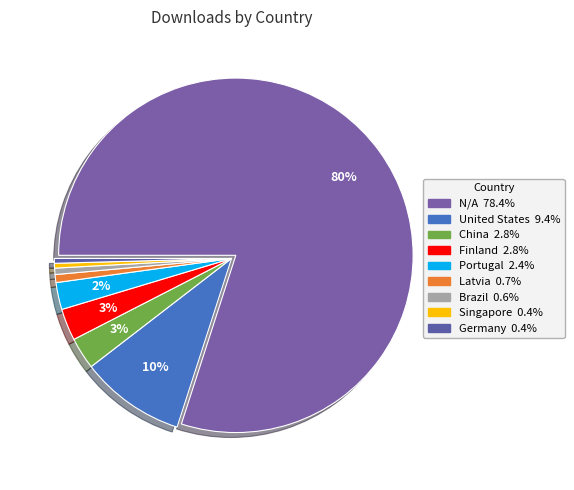

Which slice is the smallest?

Singapore